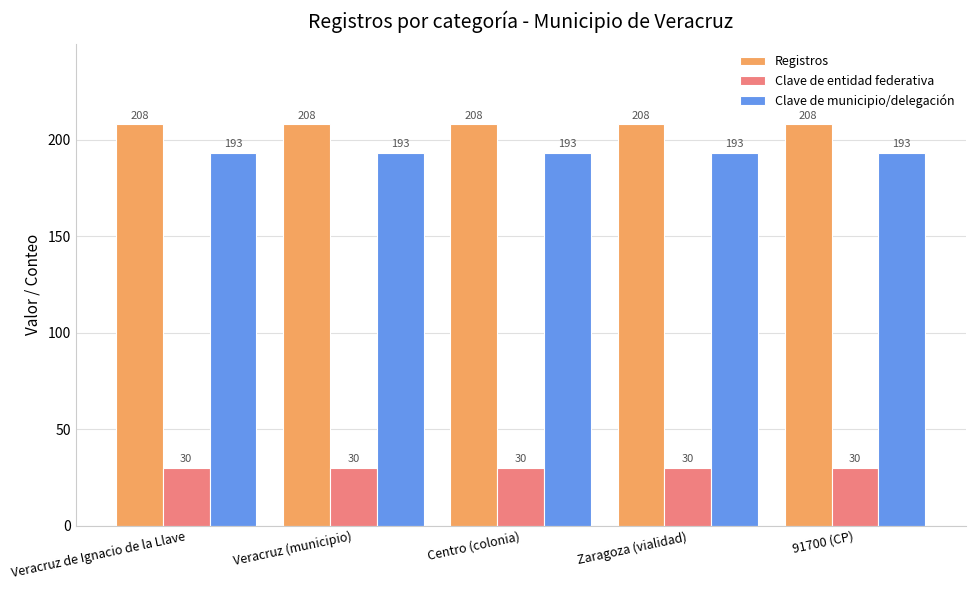

Rank the series by their maximum value, from highest to lowest.

Registros, Clave de municipio/delegación, Clave de entidad federativa